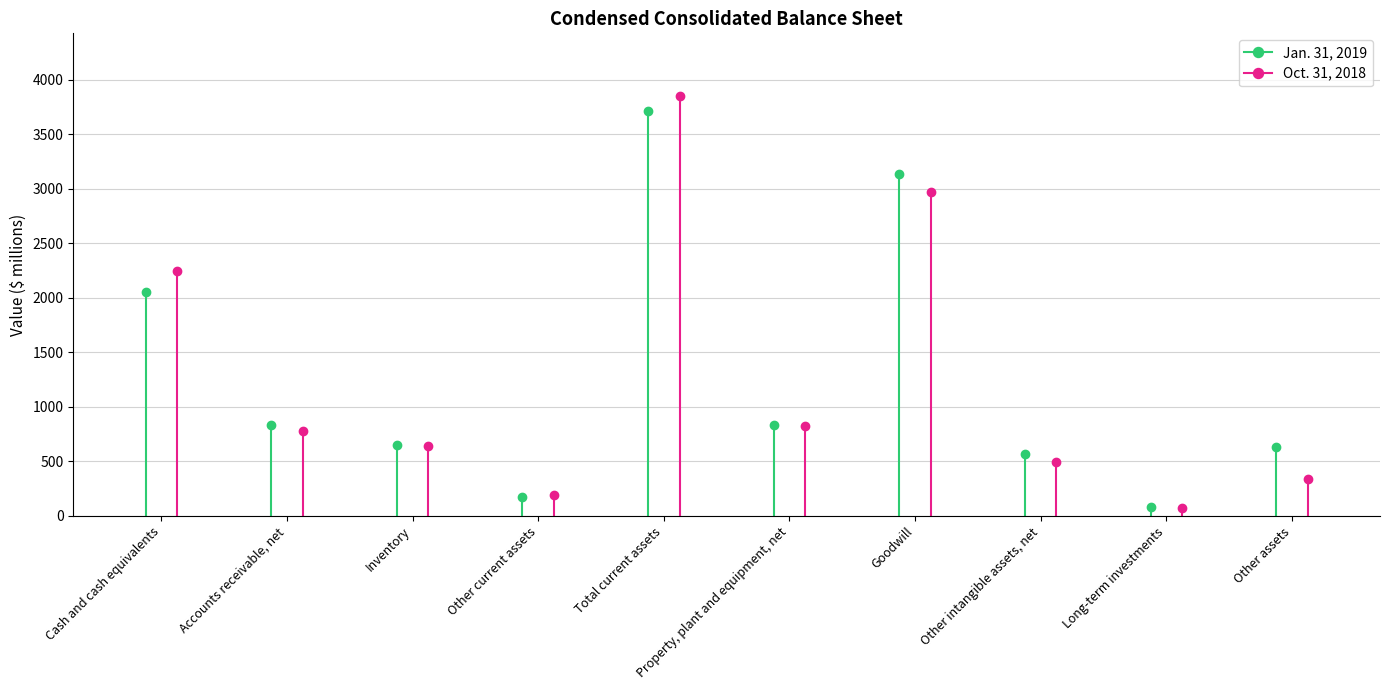

List the labels in order of Jan. 31, 2019 value, largest first.

Total current assets, Goodwill, Cash and cash equivalents, Accounts receivable, net, Property, plant and equipment, net, Inventory, Other assets, Other intangible assets, net, Other current assets, Long-term investments